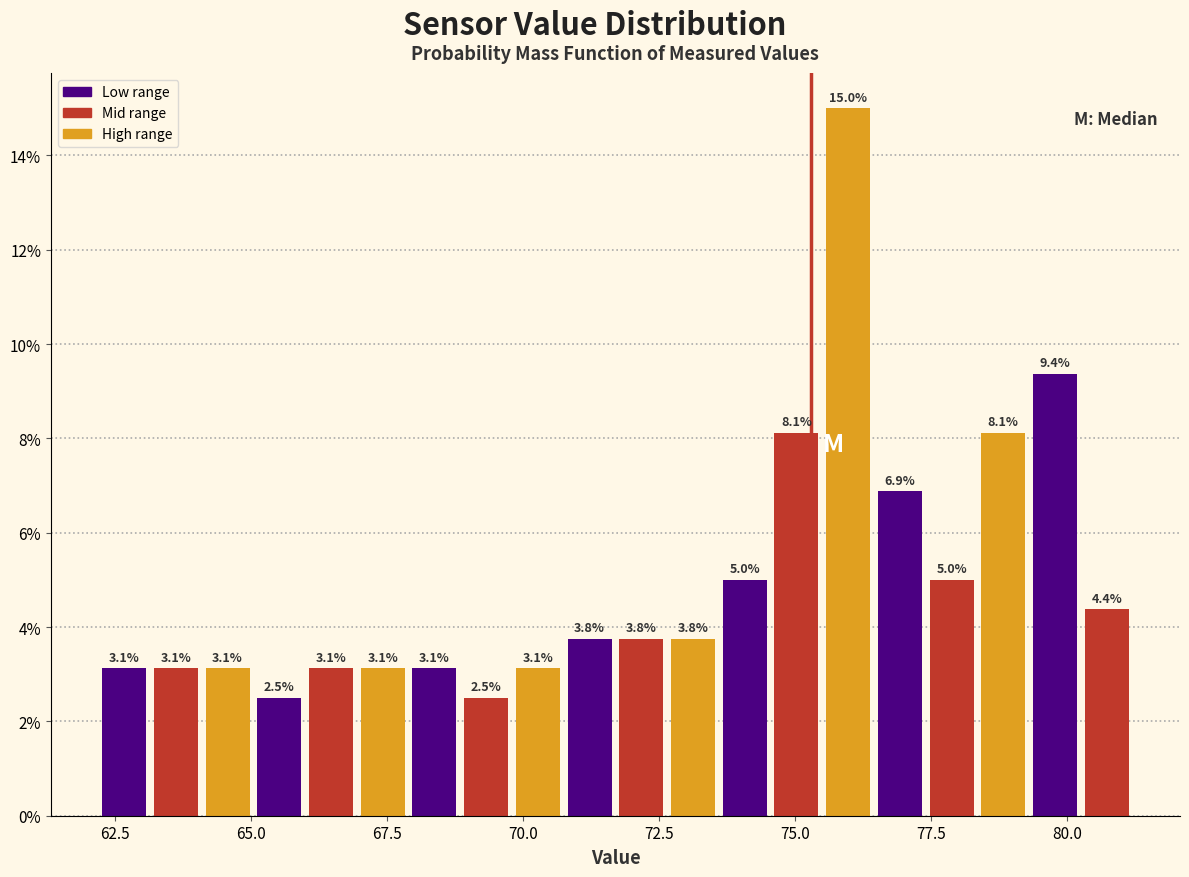

Read against the x-axis, roughly where is the centre of the tallest bar?

76.0